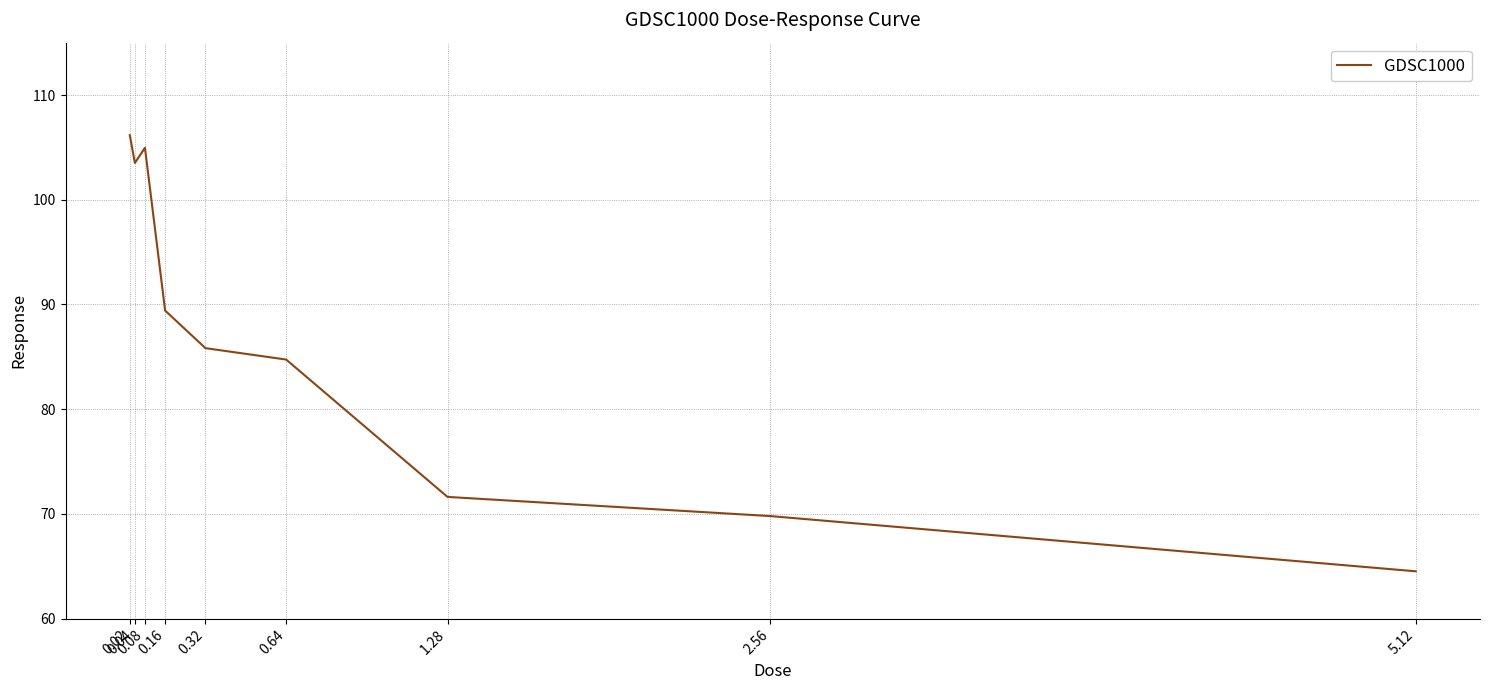

What is the change in value from 1.28 to 2.56?

-1.8